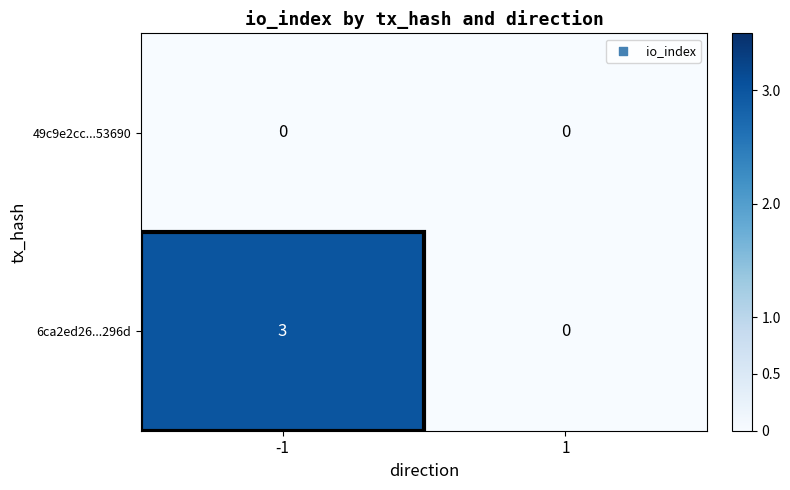

At which category is the sum across all series the highest?

-1